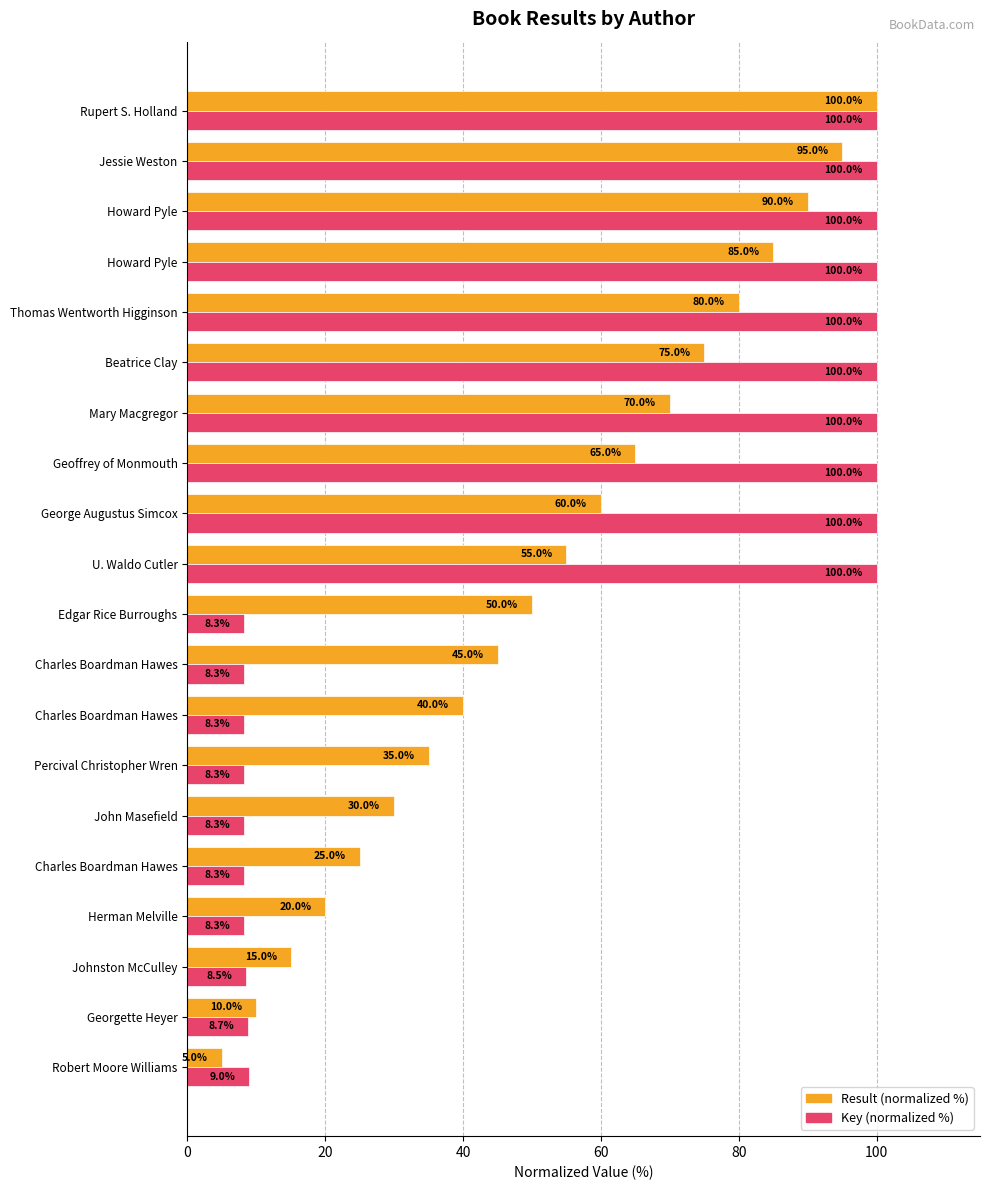

How many values in the Key (normalized %) series are below 99?

10